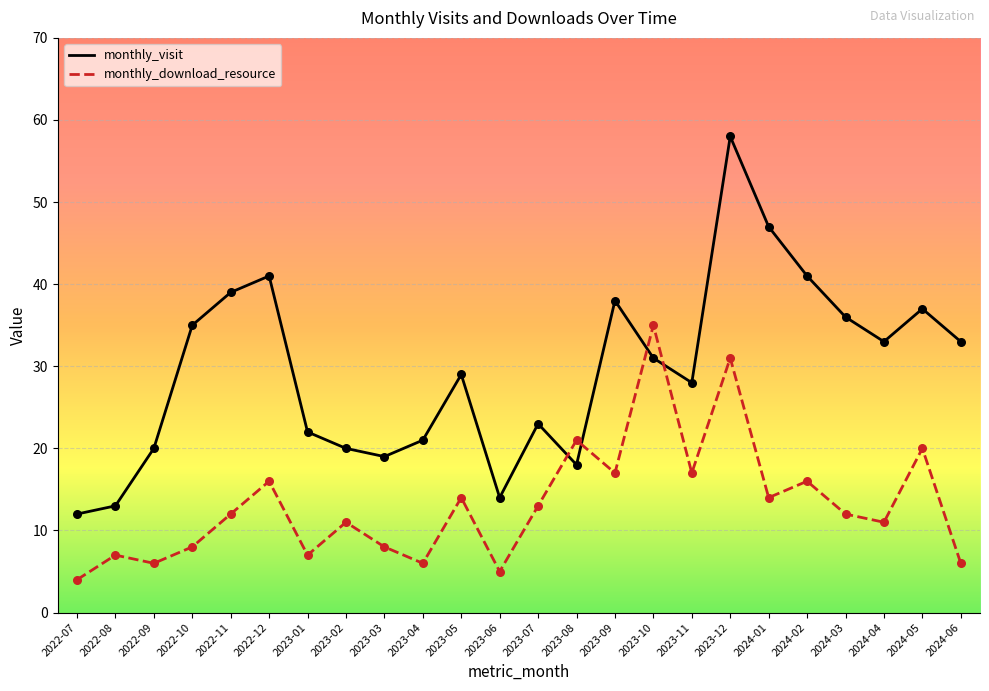

At how many categories does at least one series exceed 49?

1